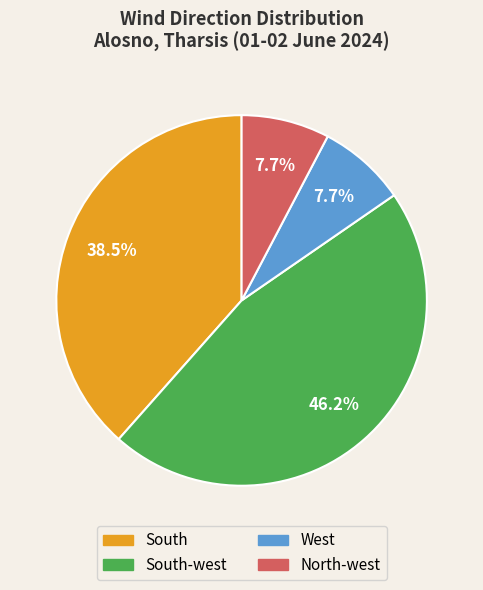

Between South-west and South, which is larger?

South-west